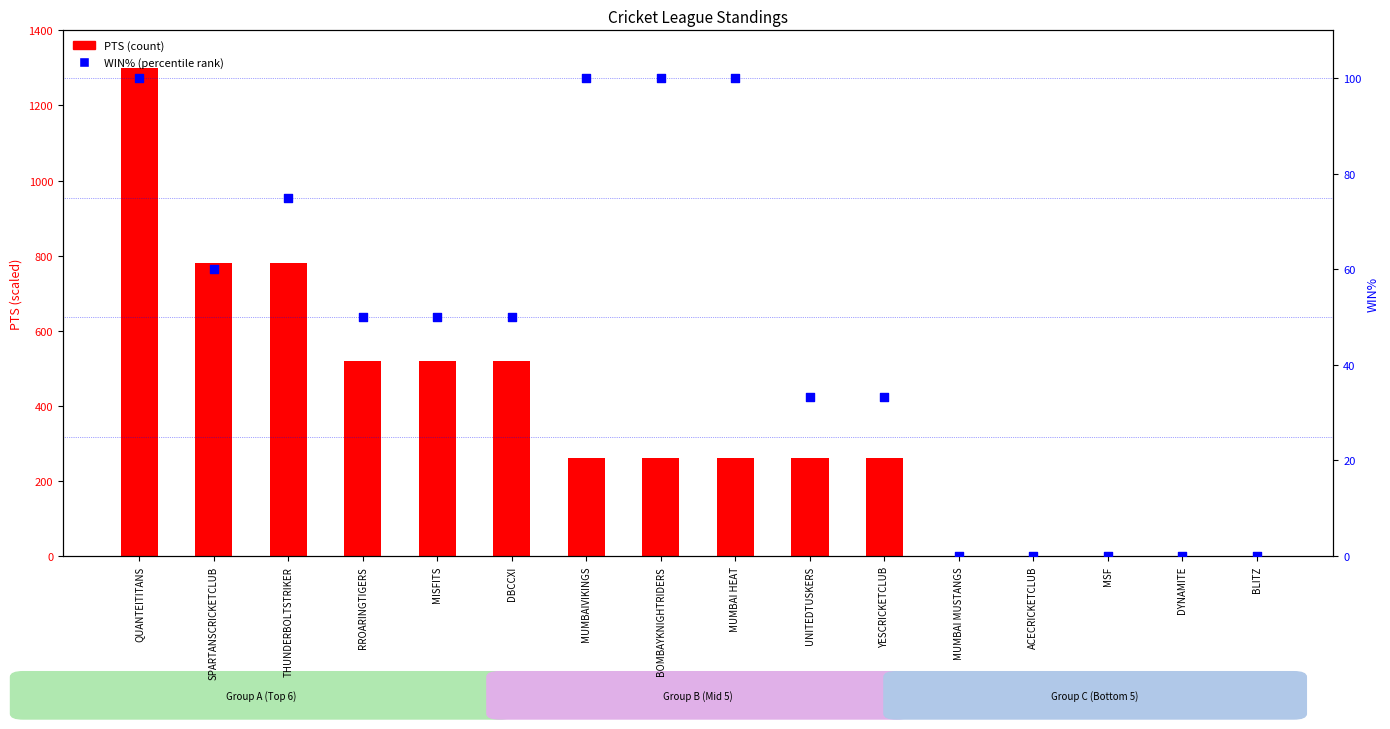

At which category is the sum across all series the highest?

QUANTEITITANS